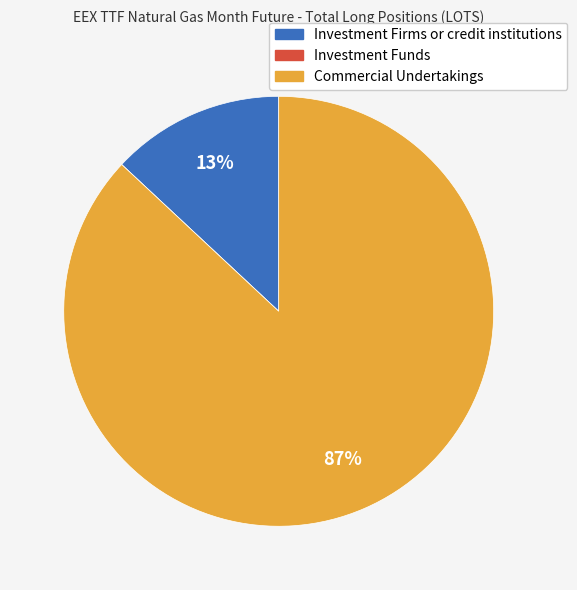

Does any single category account for the majority?

Yes